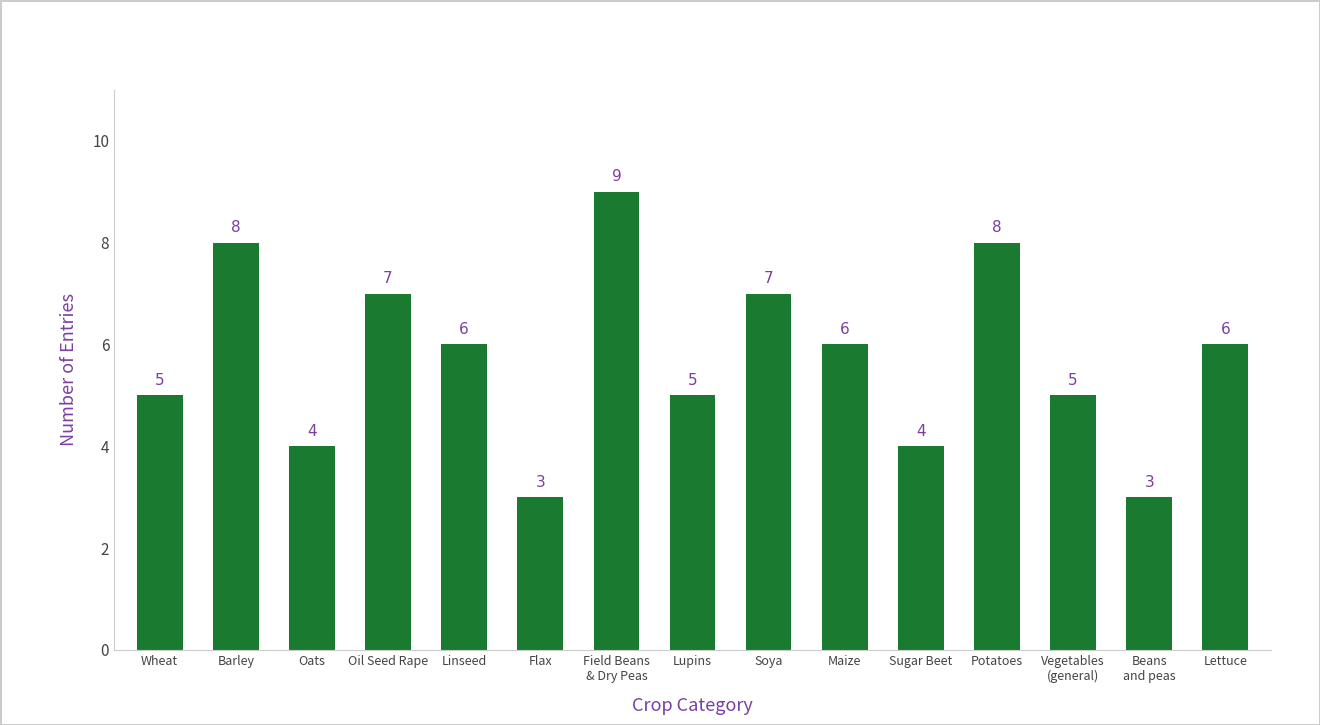

What is the average value?

6